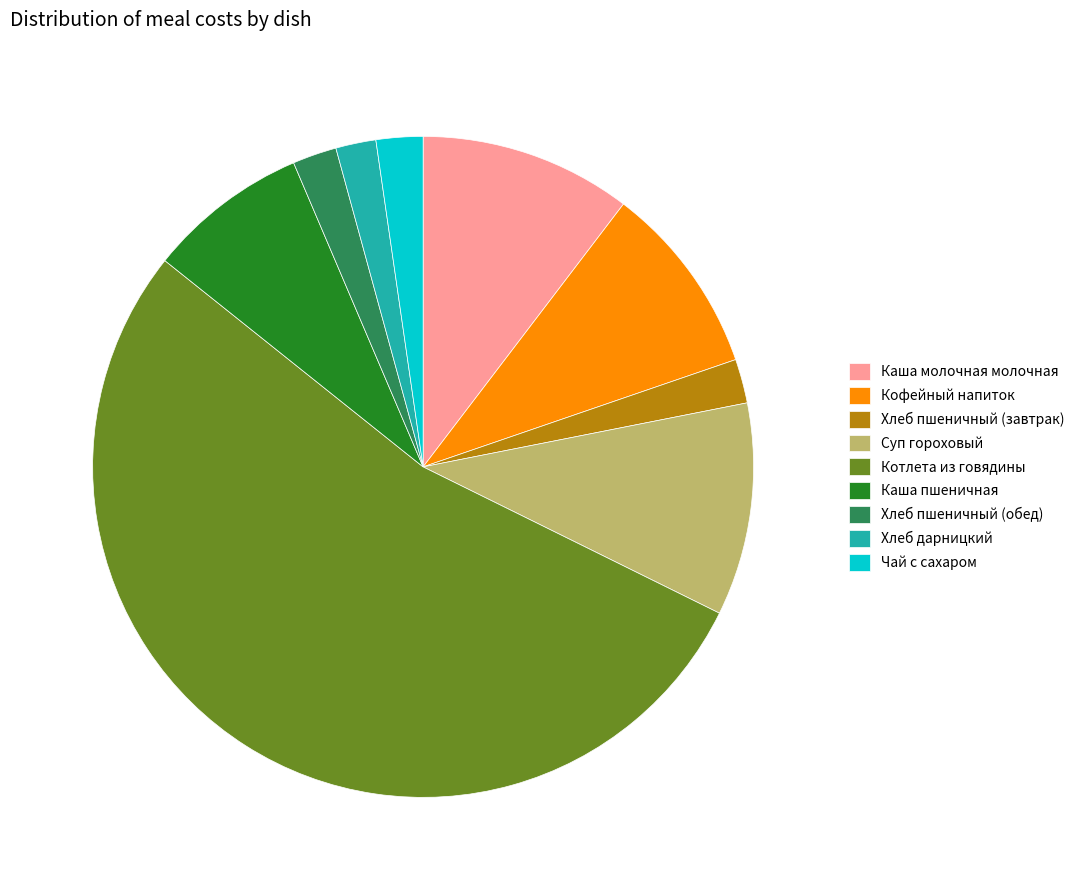

Is there a majority slice in this chart?

Yes